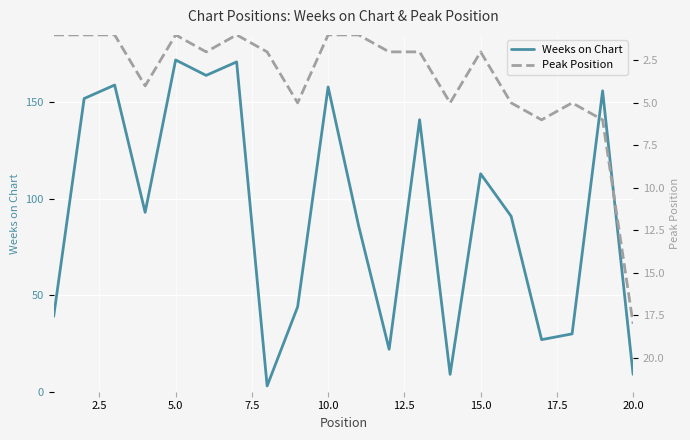

How many interior local valleys does the Weeks on Chart series have?

6